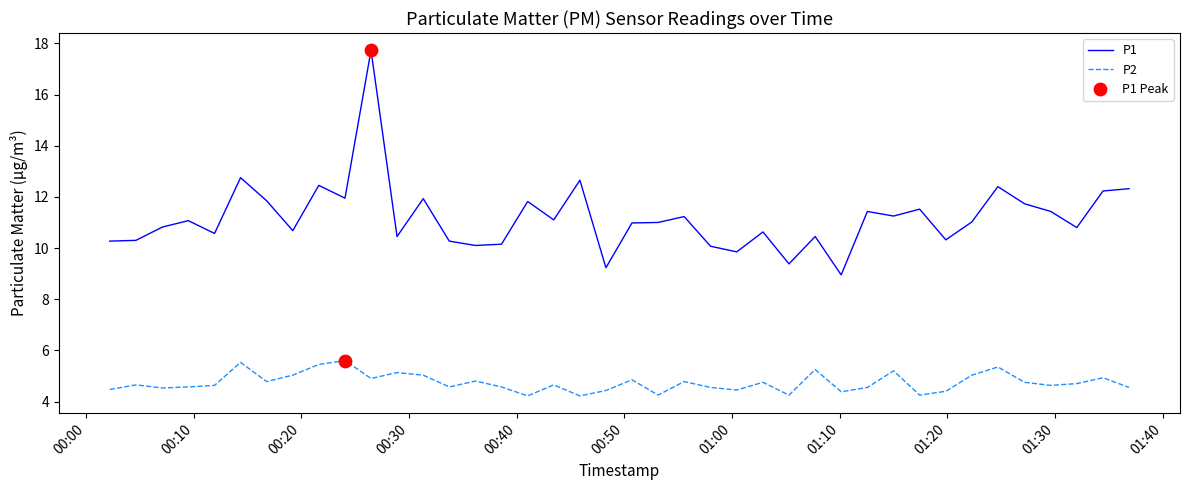

At how many categories does at least one series exceed 6?

40